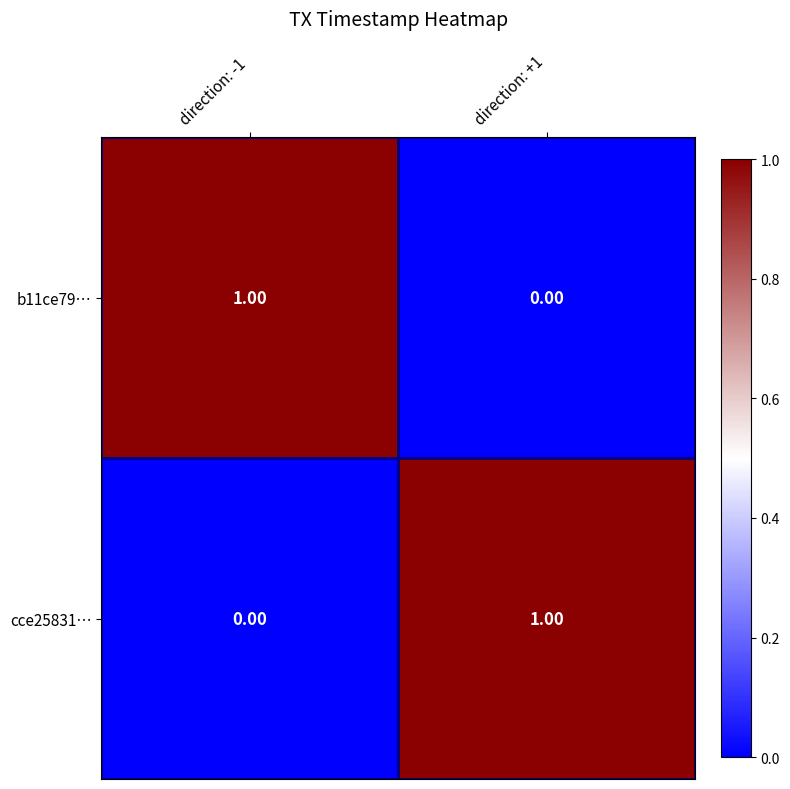

List the labels in order of cce25831… value, smallest first.

direction: -1, direction: +1